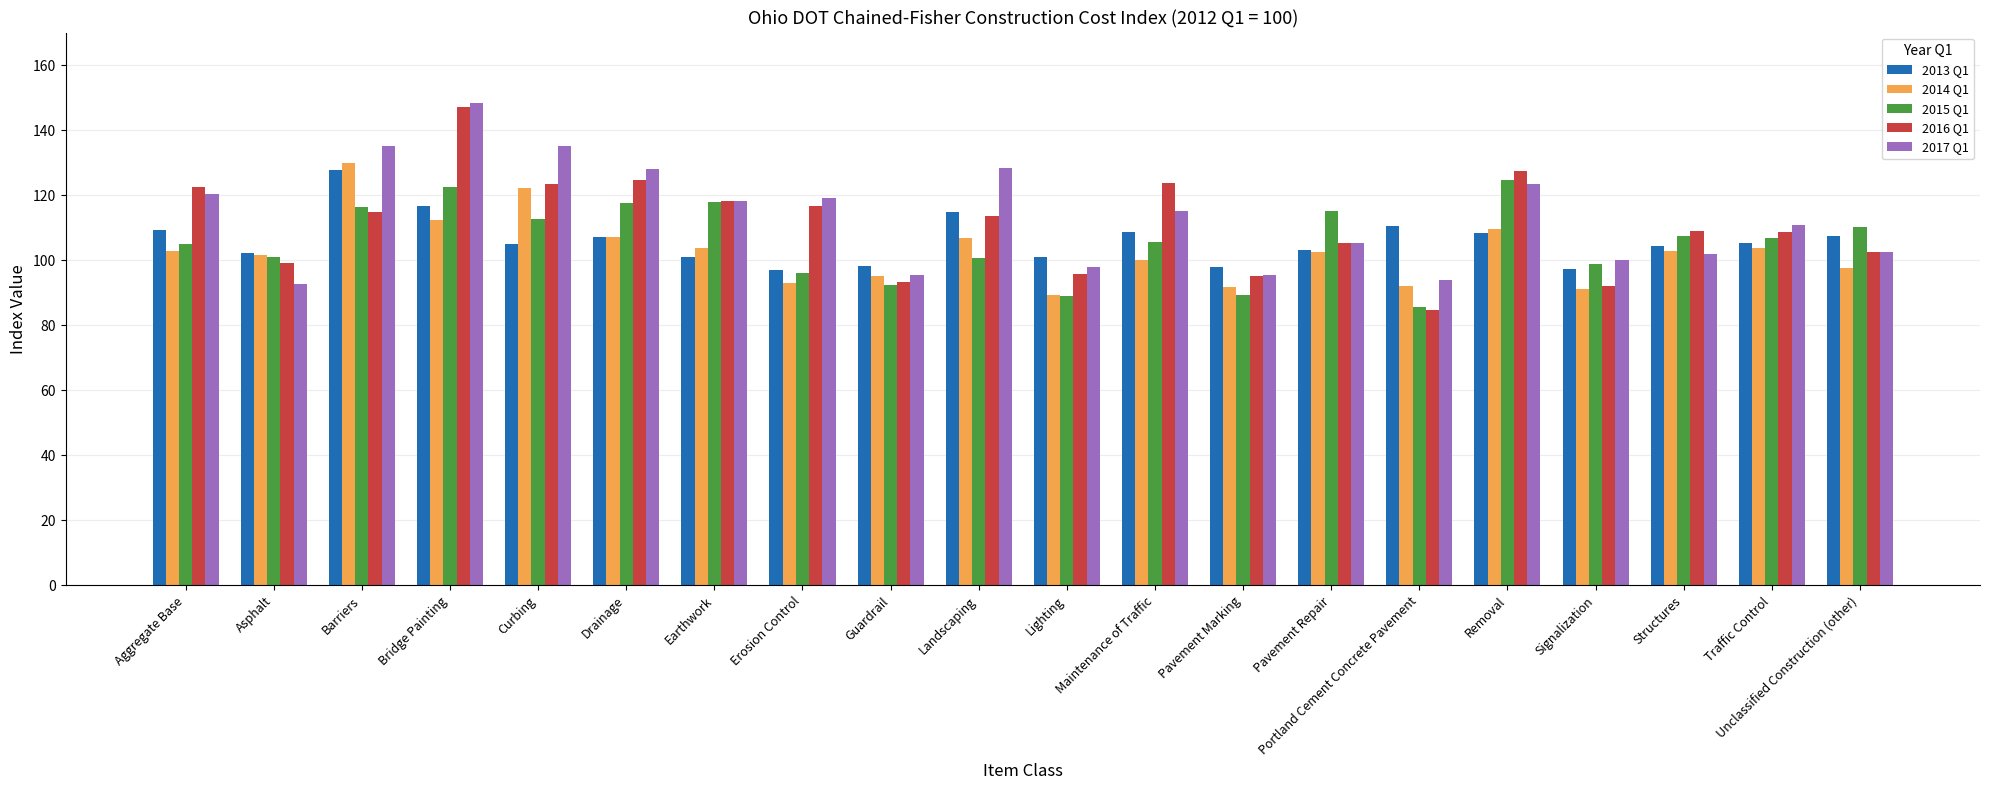

At which category does the chart reach its peak across all series?

Bridge Painting